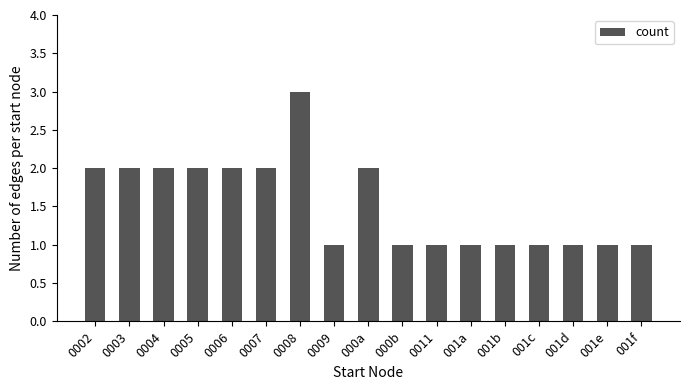

What is the maximum value shown in the chart?

3